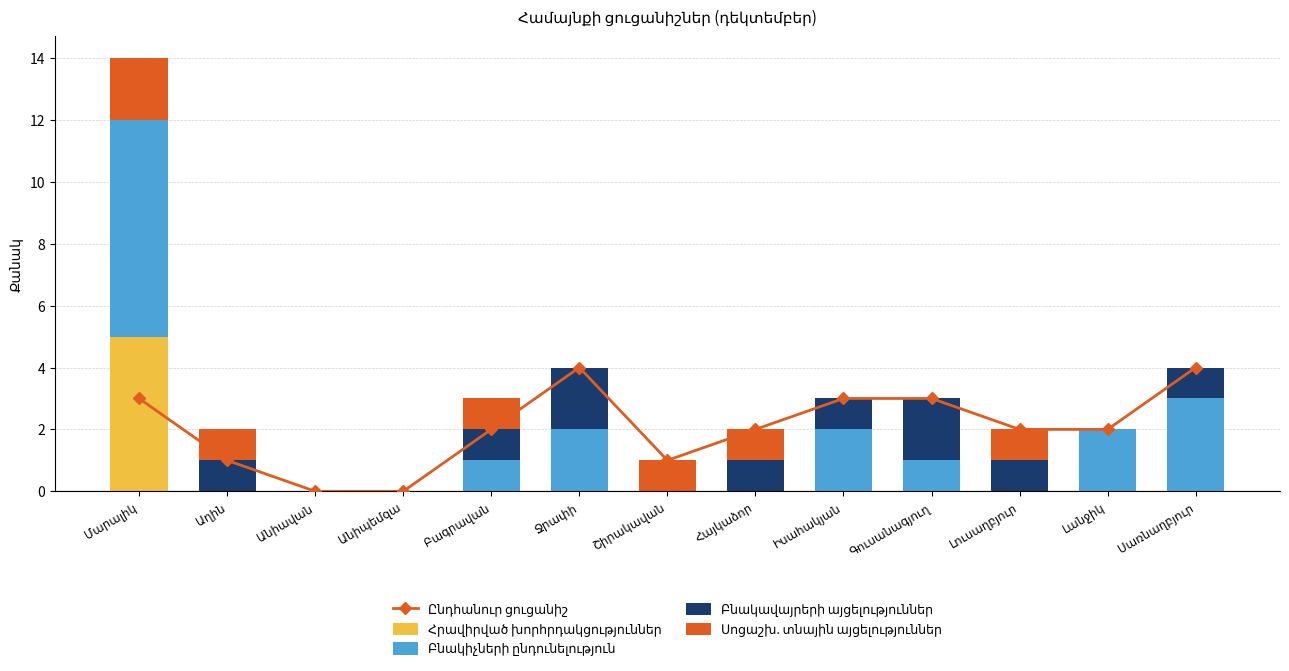

The Բնակավայրերի այցելություններ series shows 1 at Հայկաձոր. True or false?

True